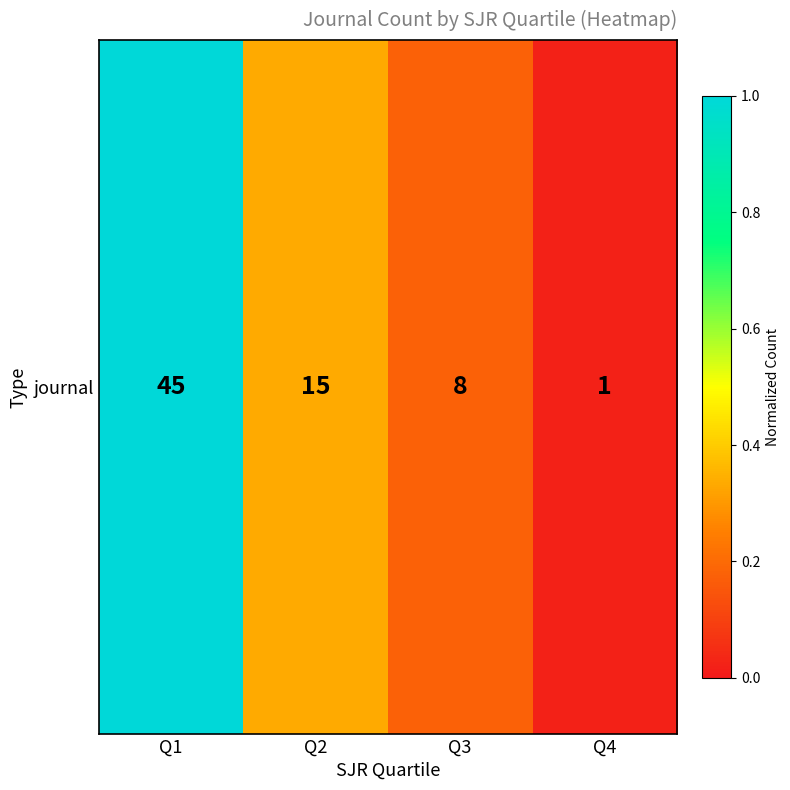

At which label is the value closest to 0?

Q4